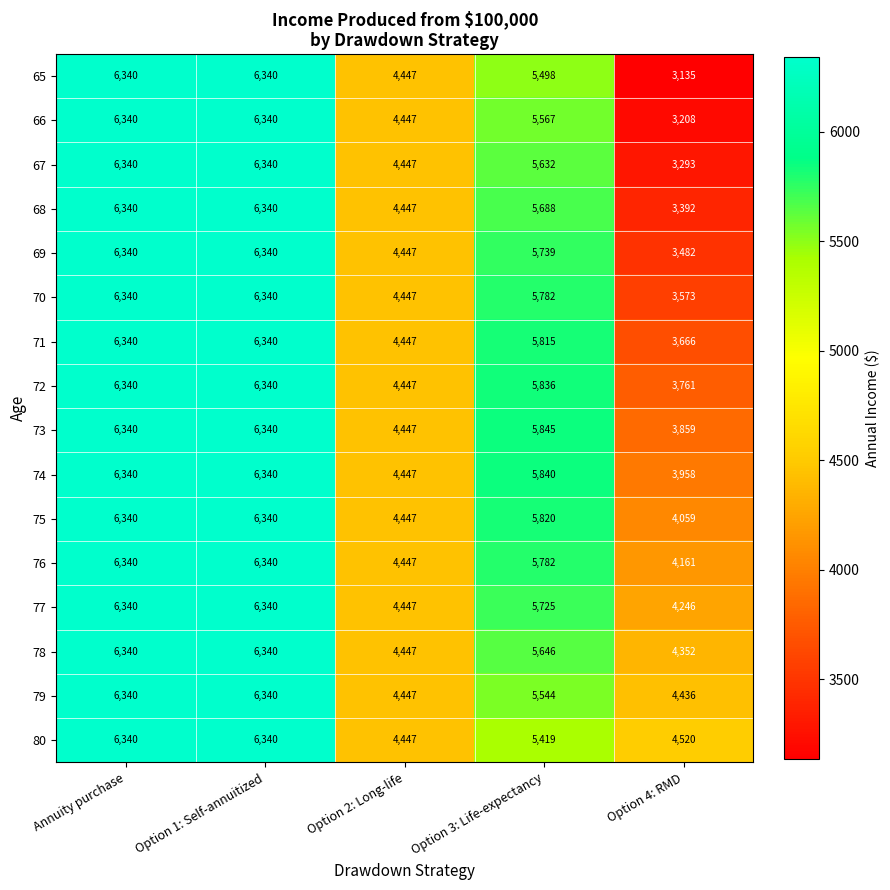

Where is 80 nearest to the value 5393?

Option 3: Life-expectancy